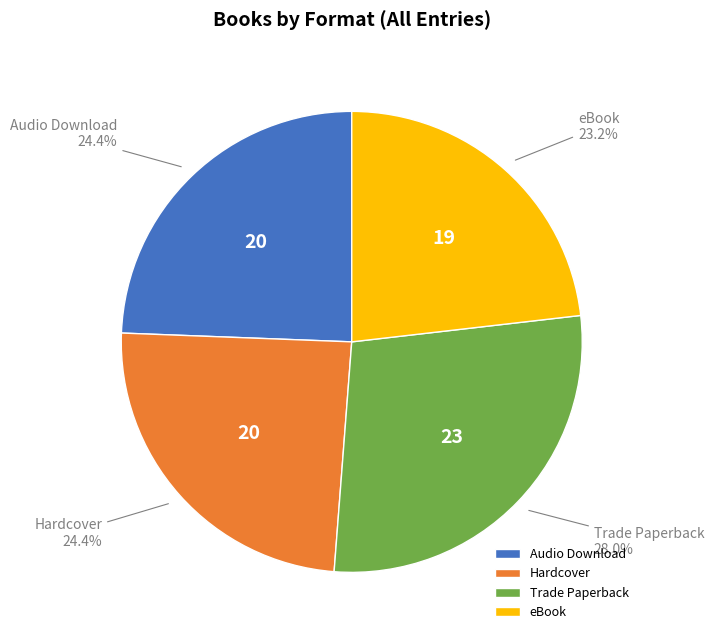

What is the total percentage of Hardcover and Audio Download?

48.8%